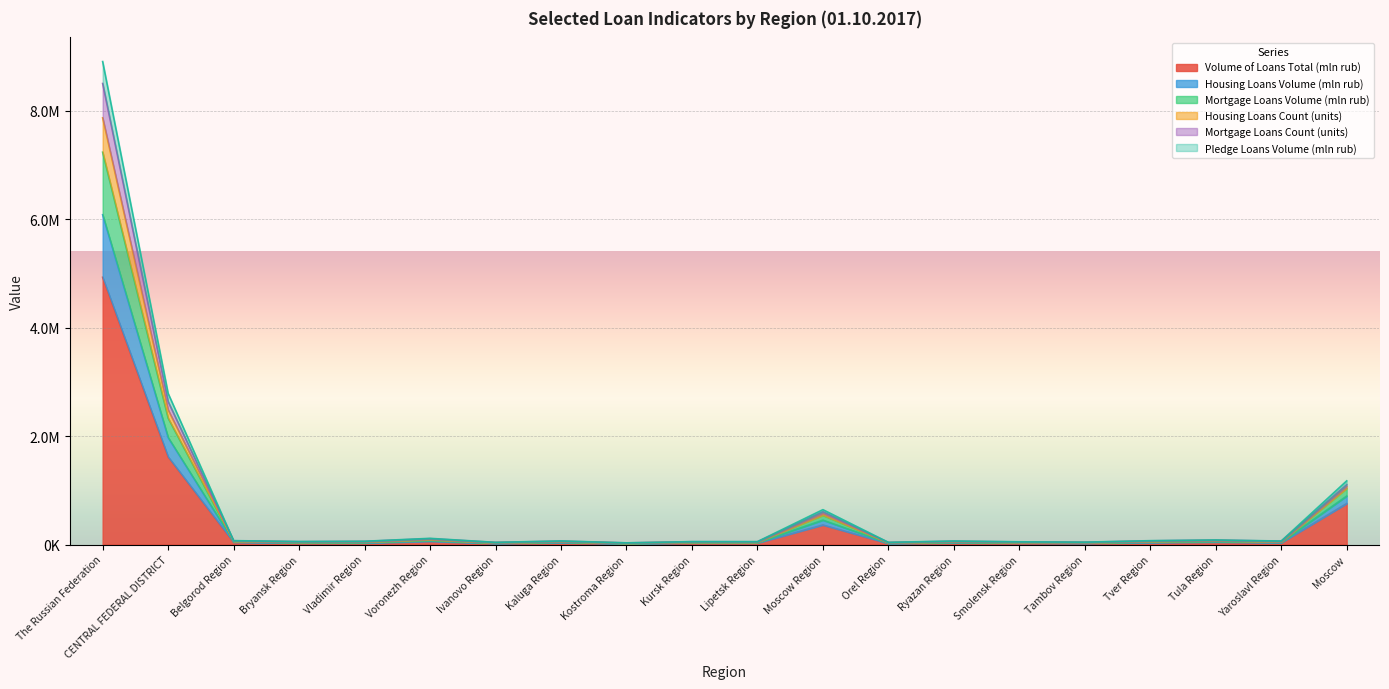

What position from the right is Tambov Region?

5